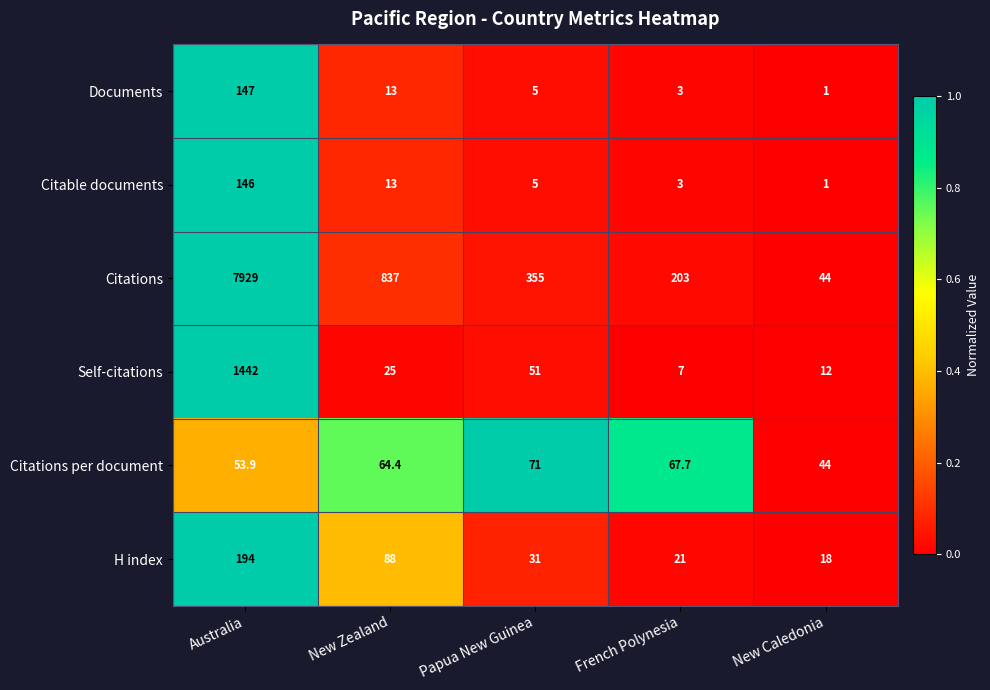

The value of Citable documents at New Caledonia is 1.4. True or false?

False